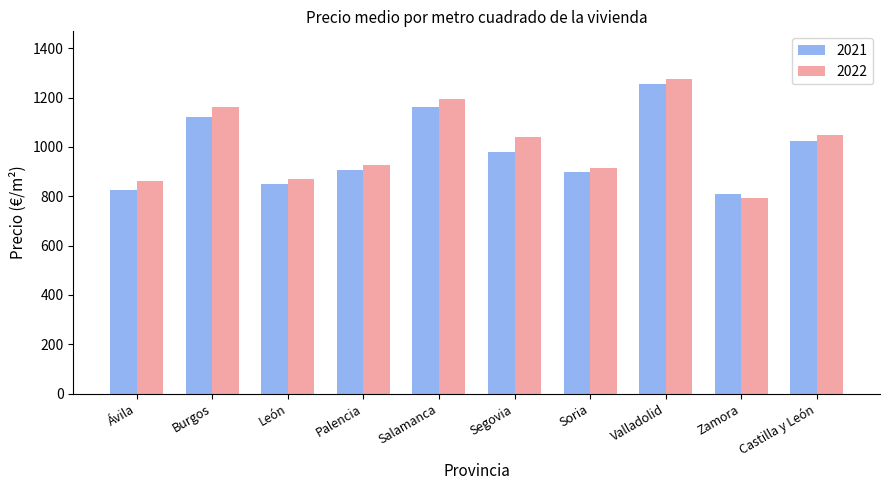

List the series in order of their overall mean, lowest first.

2021, 2022